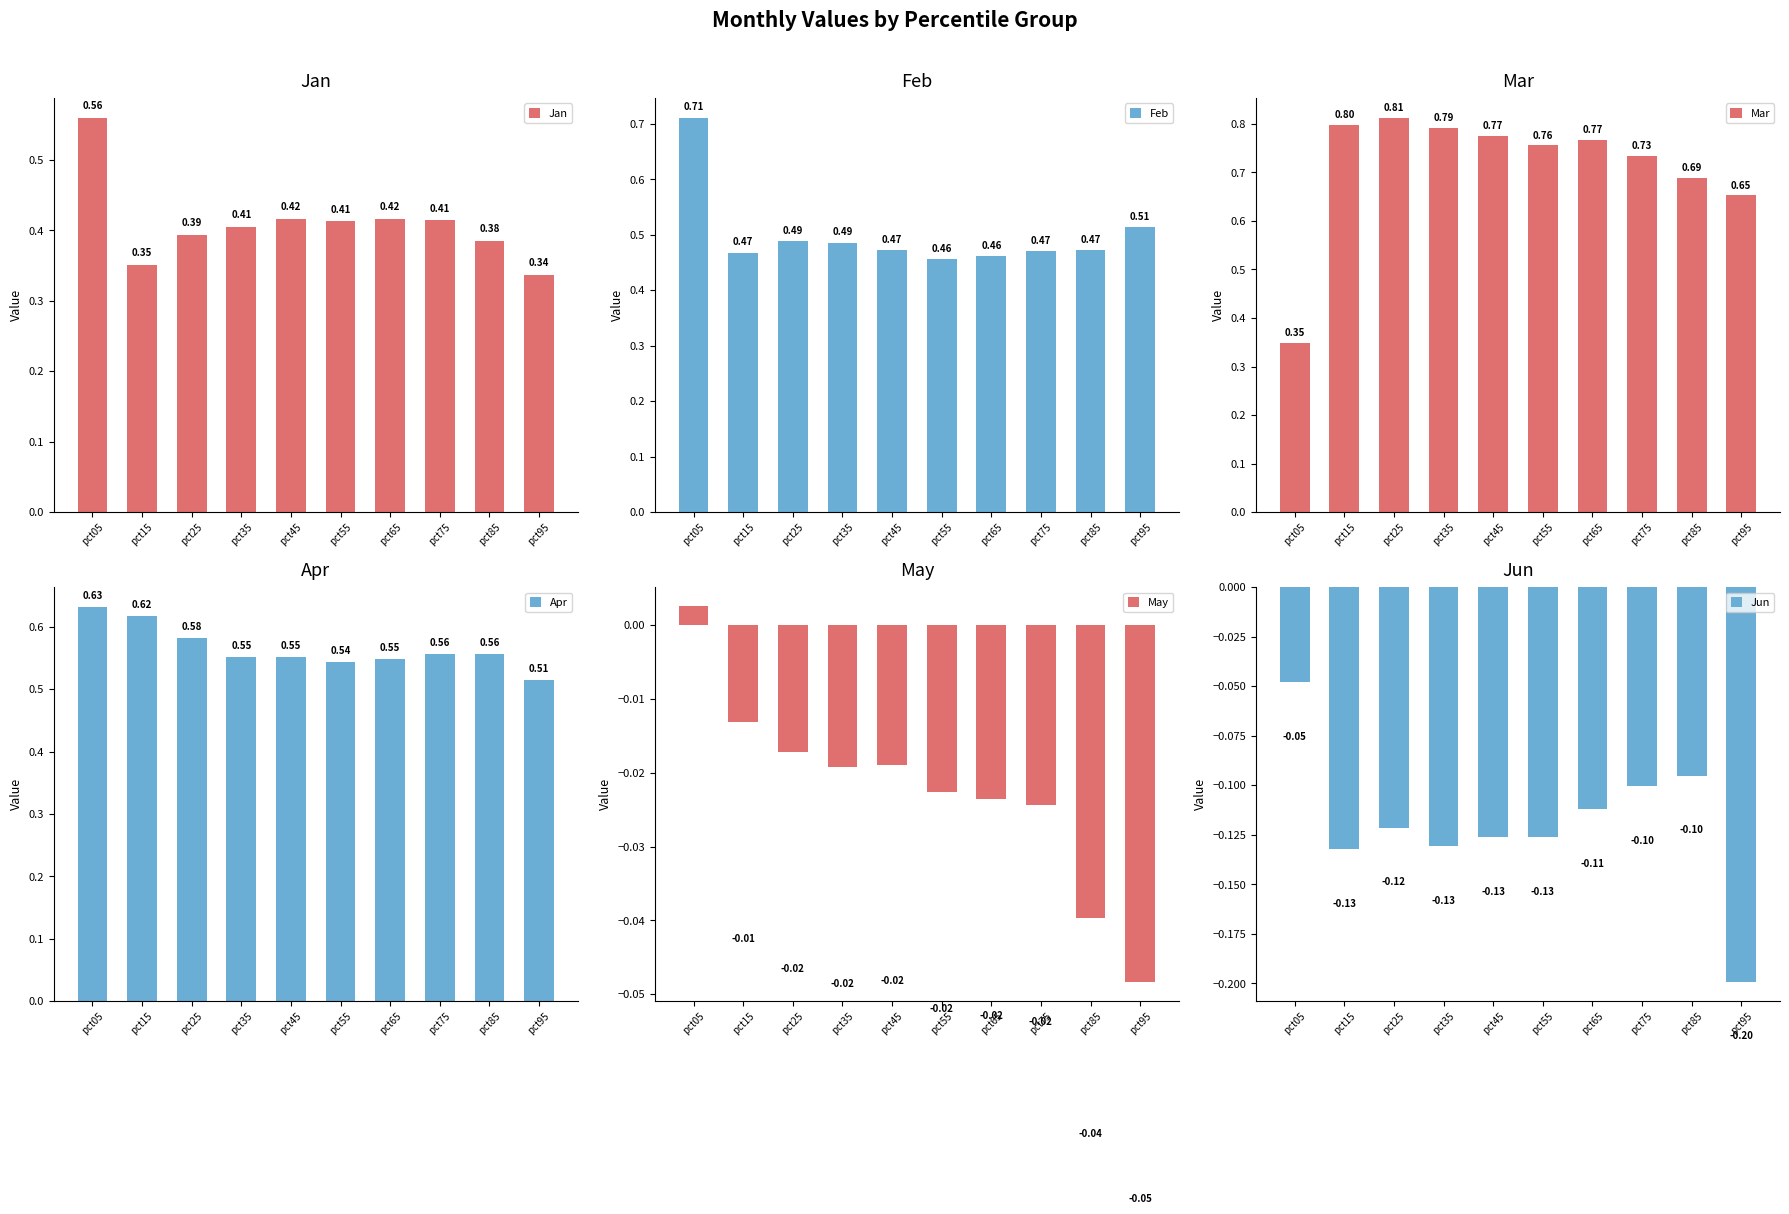

Rank the categories by Jan value from lowest to highest.

pct95, pct15, pct85, pct25, pct35, pct55, pct75, pct45, pct65, pct05